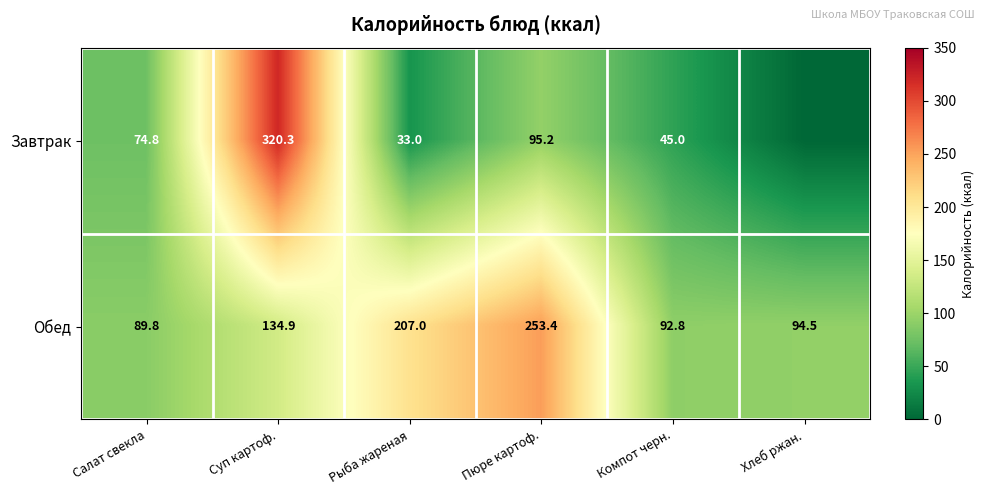

Is the value of Завтрак at Компот черн. greater than the value of Обед at Пюре картоф.?

No